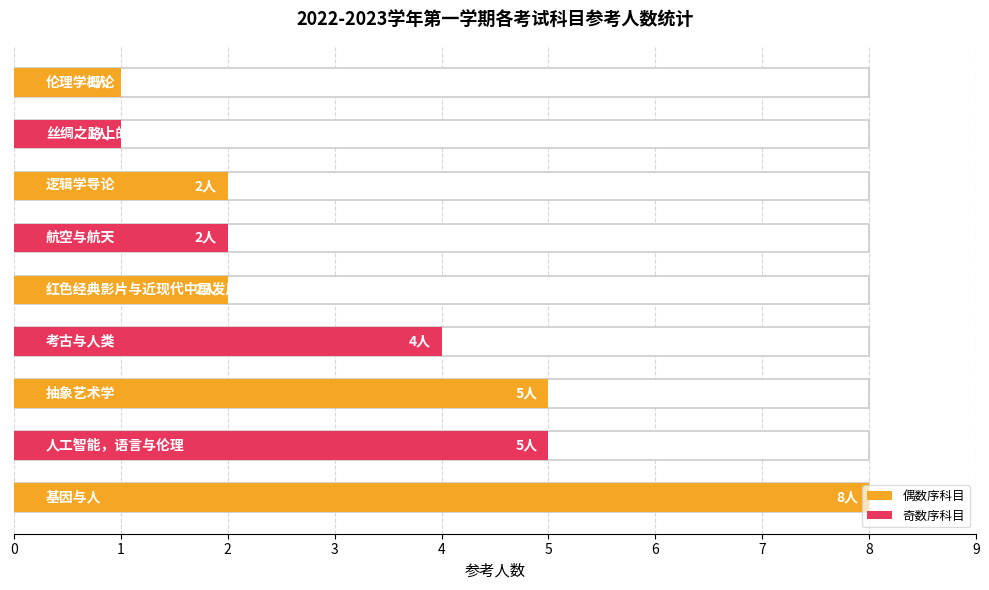

The chart shows a value of 2 at 5. True or false?

True